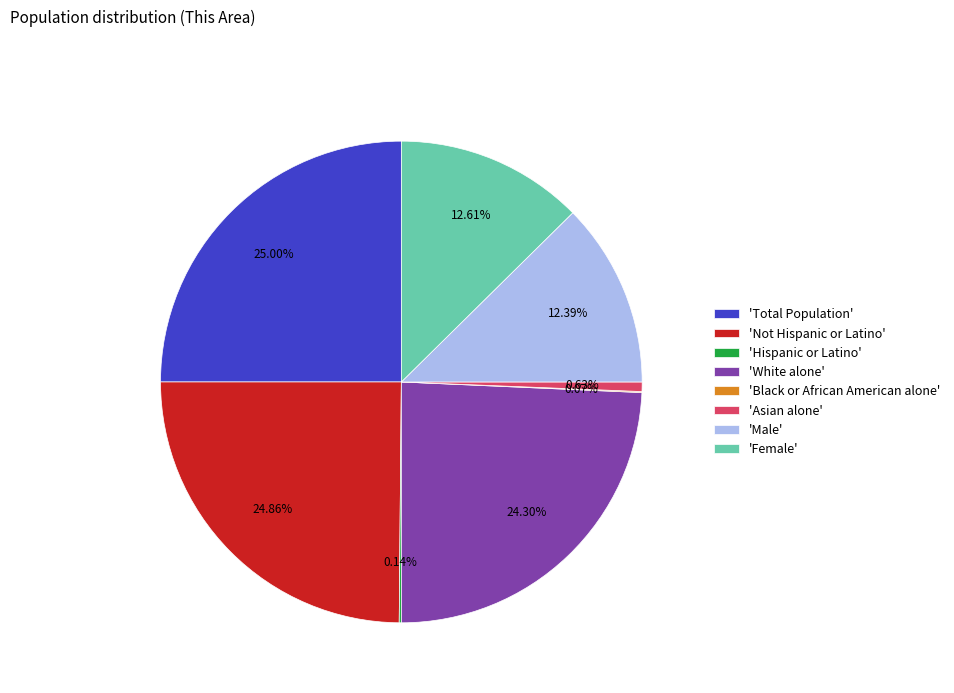

Which has a higher value, 'Female' or 'White alone'?

'White alone'